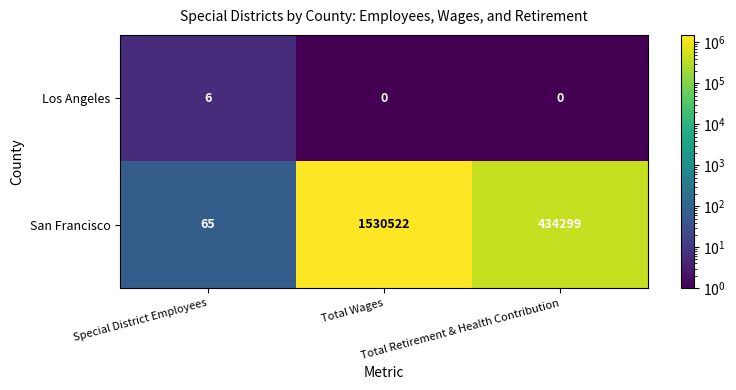

Which series has the largest total across all categories?

San Francisco